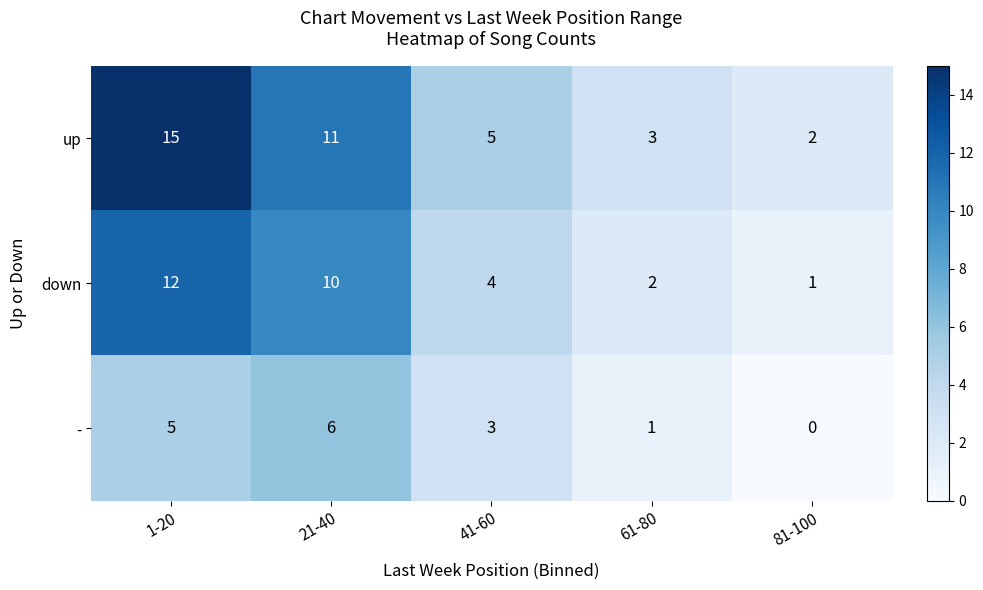

Reading left to right, what are all the values shown in this chart?

up: 15	11	5	3	2
down: 12	10	4	2	1
-: 5	6	3	1	0